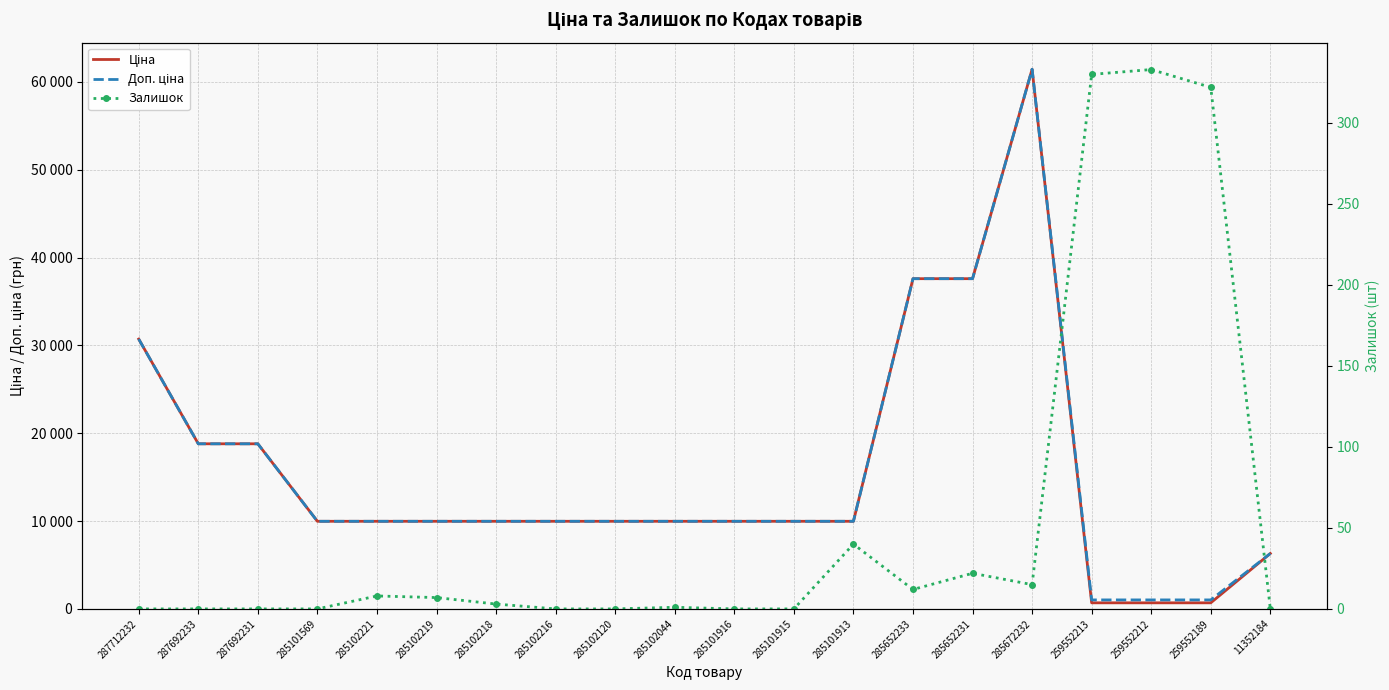

What is the average value of the Ціна series?

15653.6